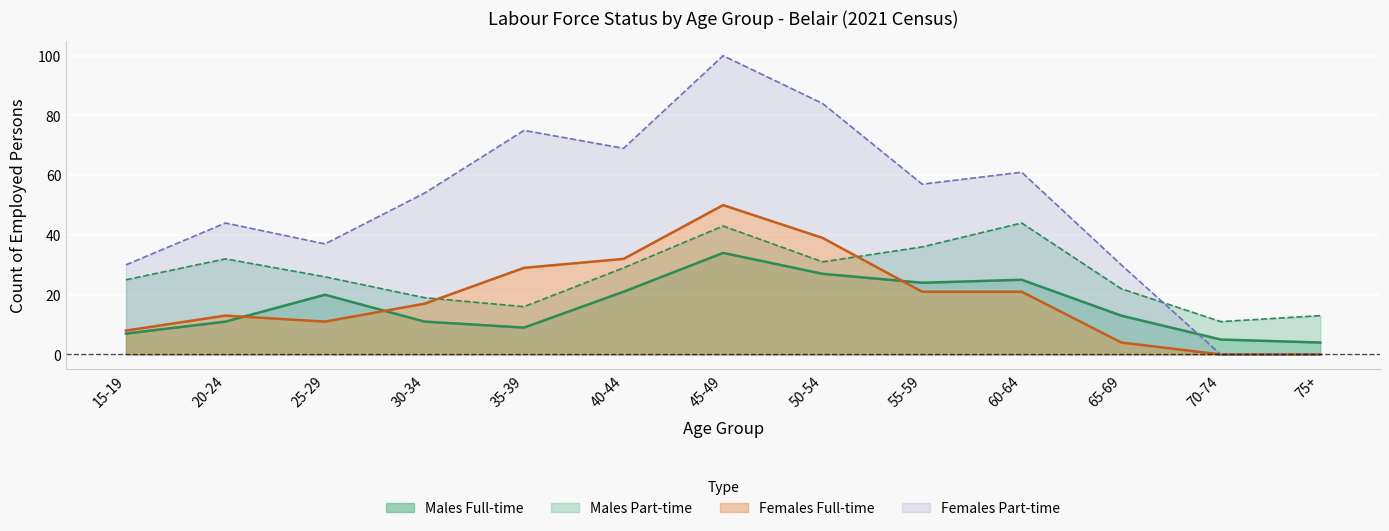

Where is Males Full-time nearest to the value 19?

25-29